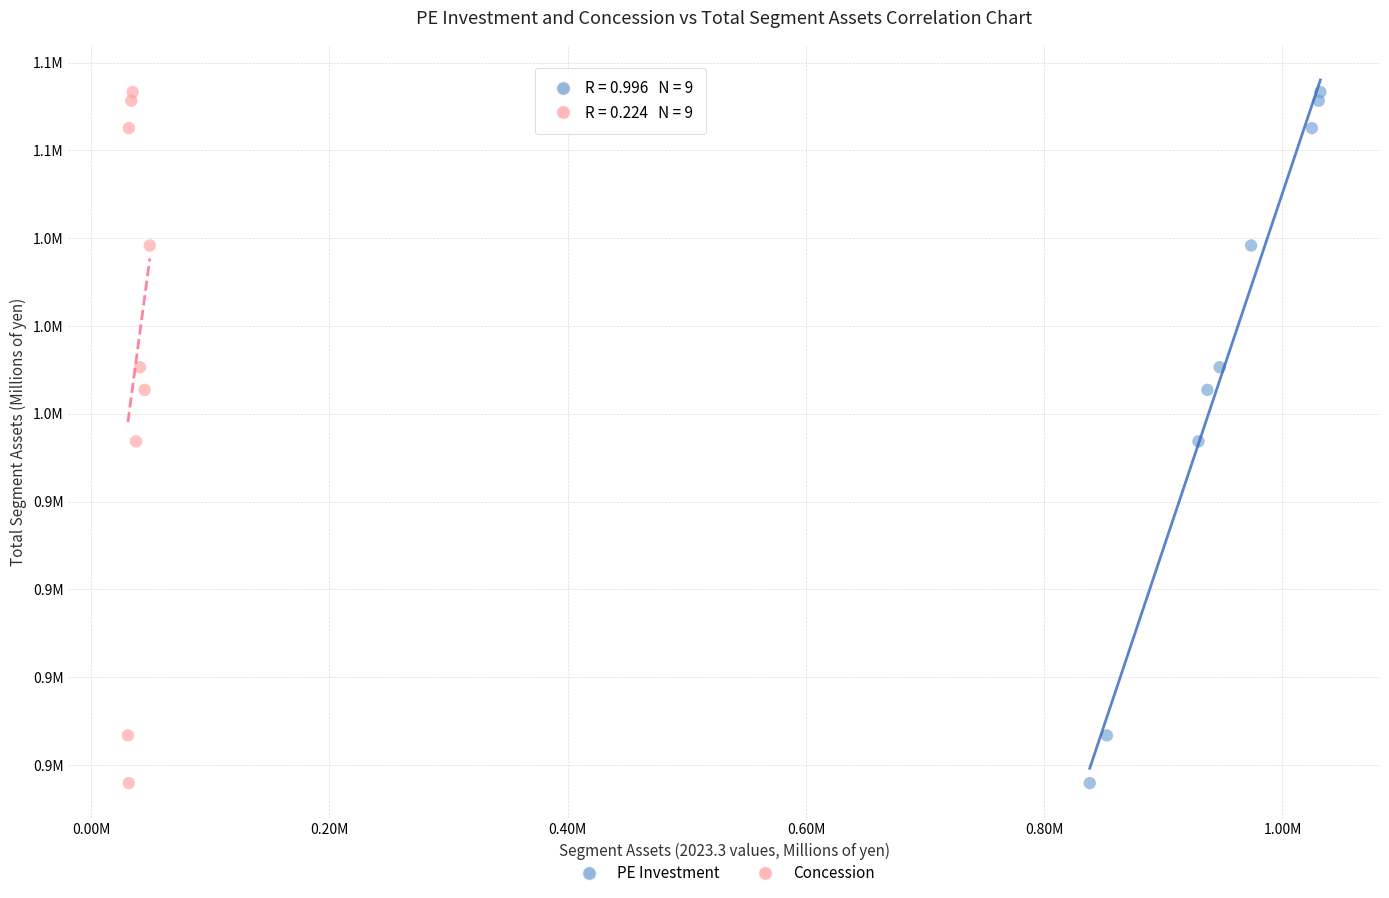

What are all the series names shown in the legend?

PE Investment, Concession